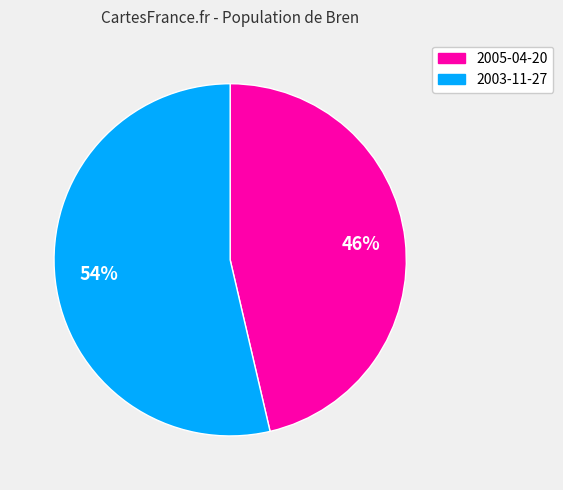

Which category accounts for the majority?

2003-11-27